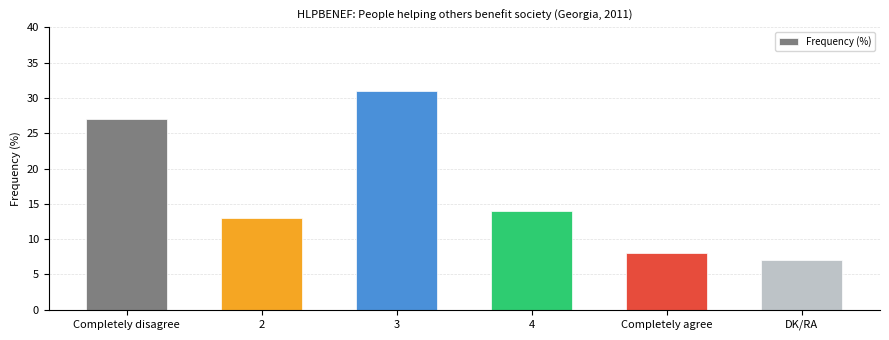

Rank the categories by value from highest to lowest.

3, Completely disagree, 4, 2, Completely agree, DK/RA